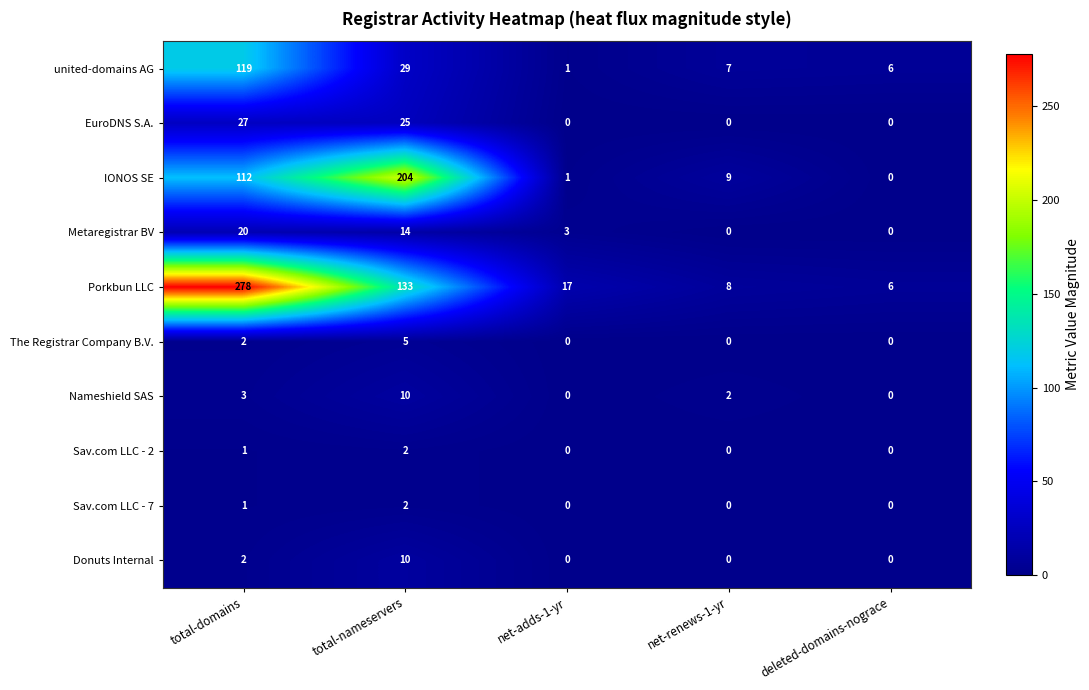

What is the greatest value displayed?

278